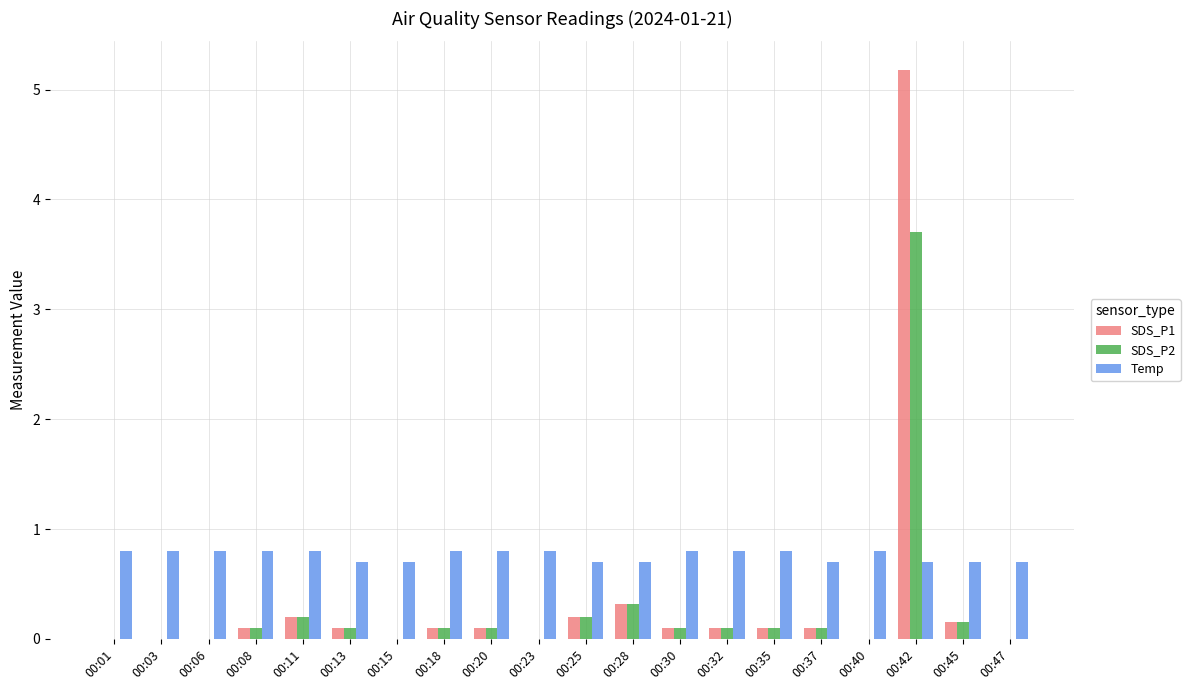

How many Temp values are between 0 and 1?

20